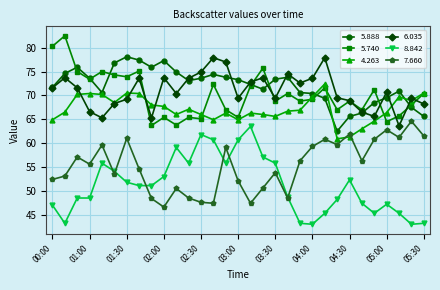

What is the difference between the second highest and minimum values in the 7.660 series?

16.2